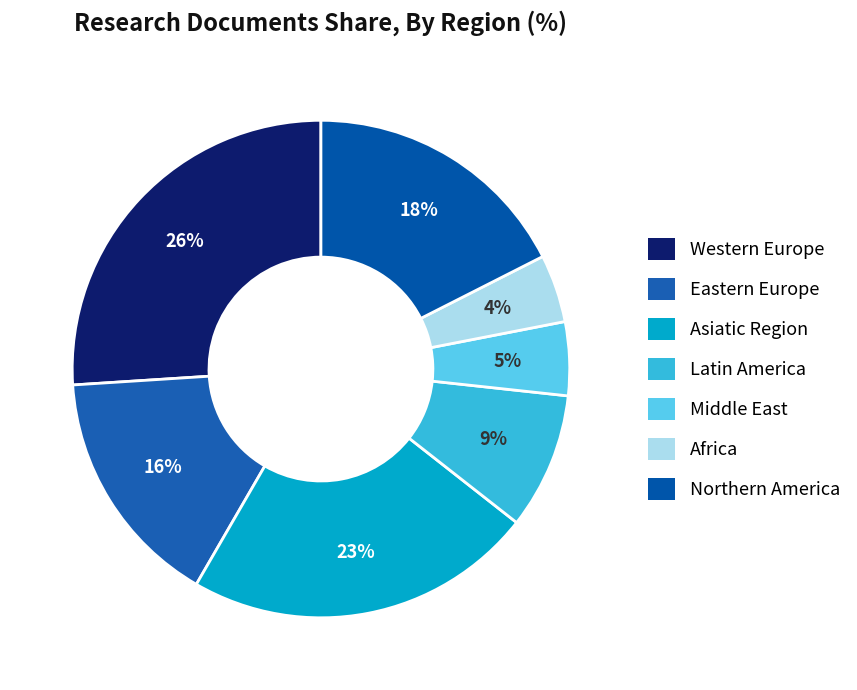

How many slices are in this pie chart?

7